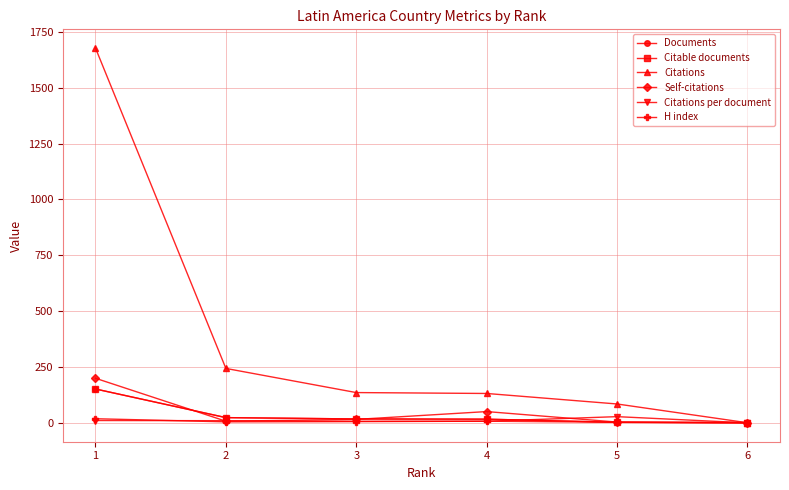

Between 4 and 5, which is larger?

4